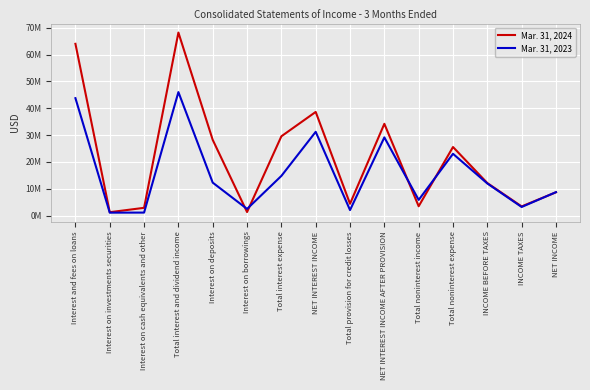

Is the value of Mar. 31, 2023 at INCOME BEFORE TAXES greater than the value of Mar. 31, 2024 at Interest on cash equivalents and other?

Yes